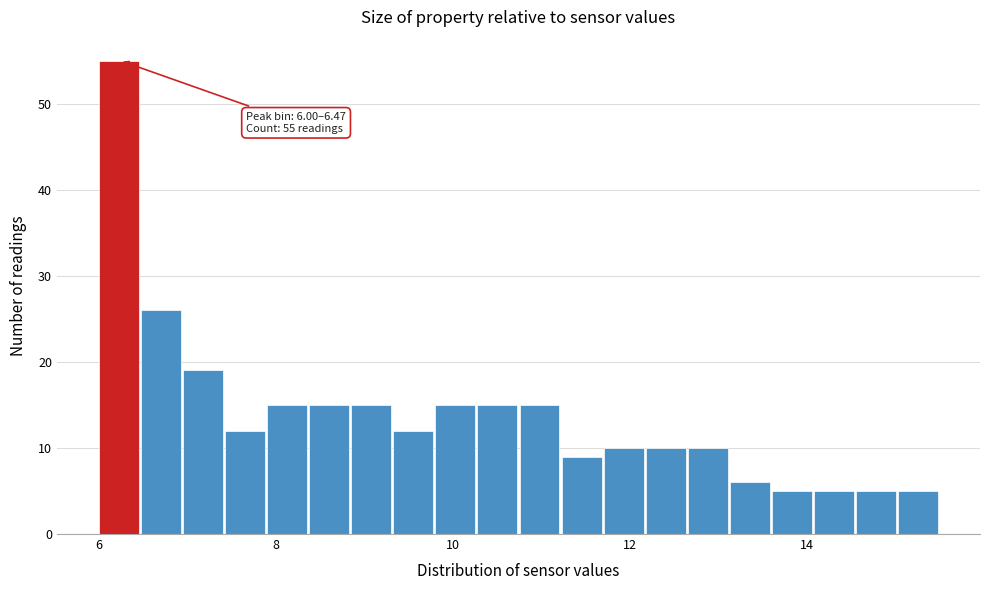

Read against the x-axis, roughly where is the centre of the tallest bar?

6.2